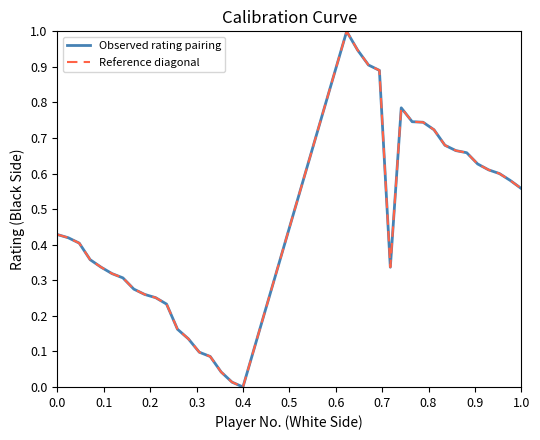

Does the chart have visible grid lines?

No